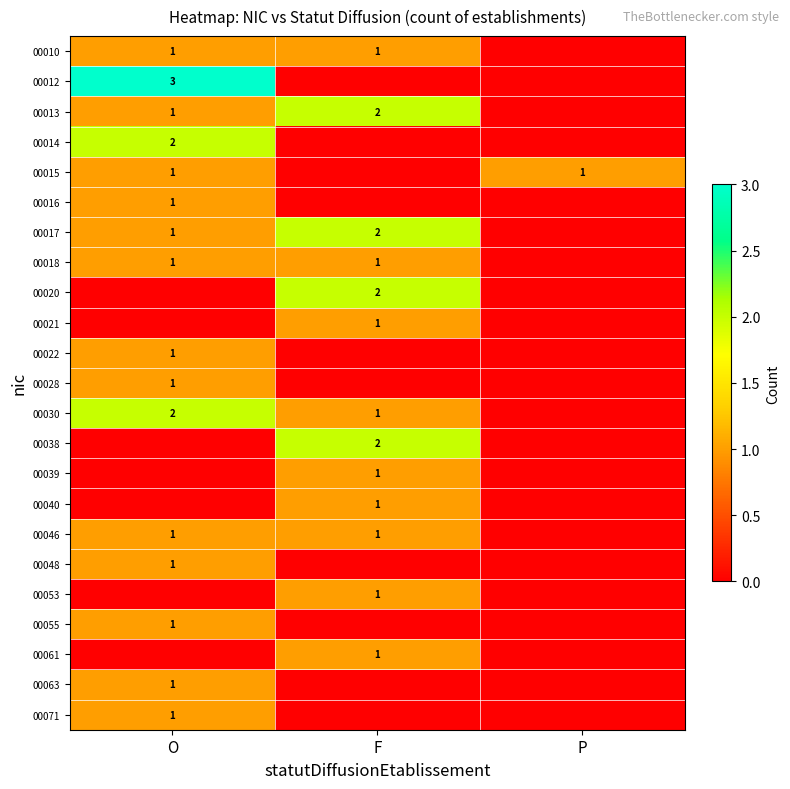

Is the value of 00018 at F greater than the value of 00014 at O?

No